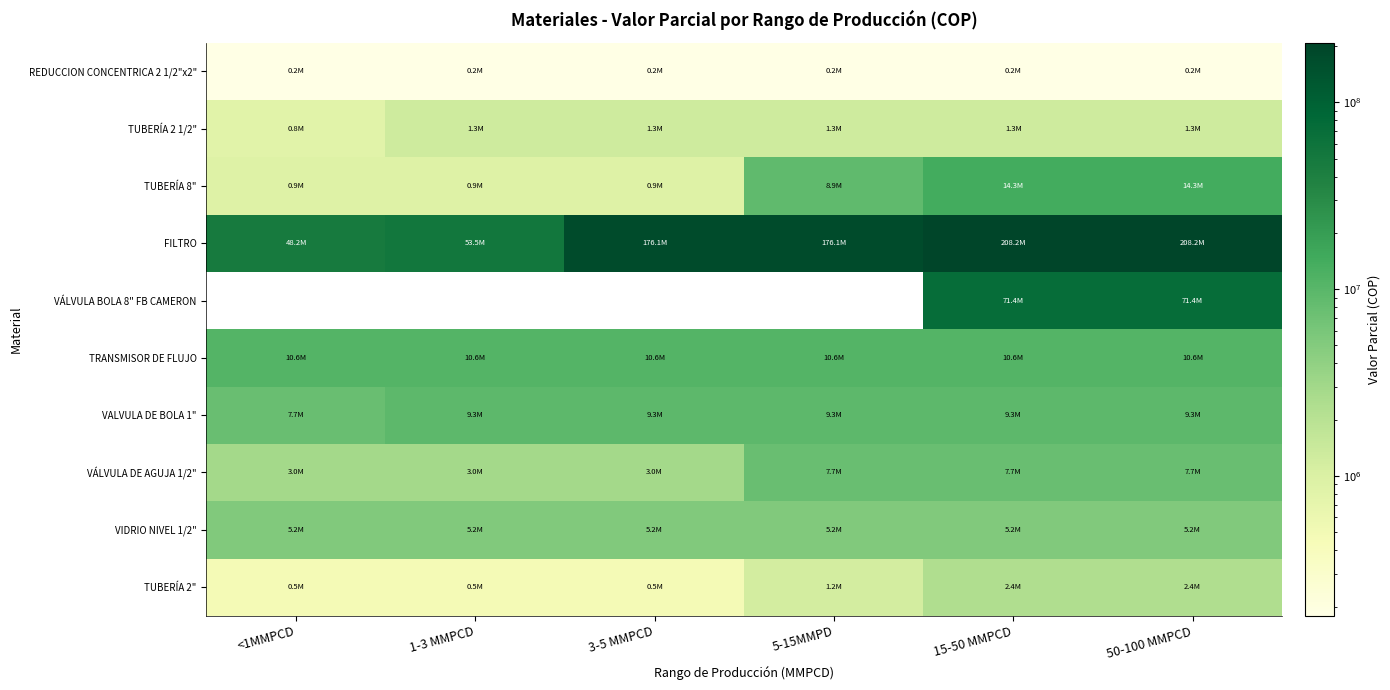

Which series has the largest total across all categories?

FILTRO